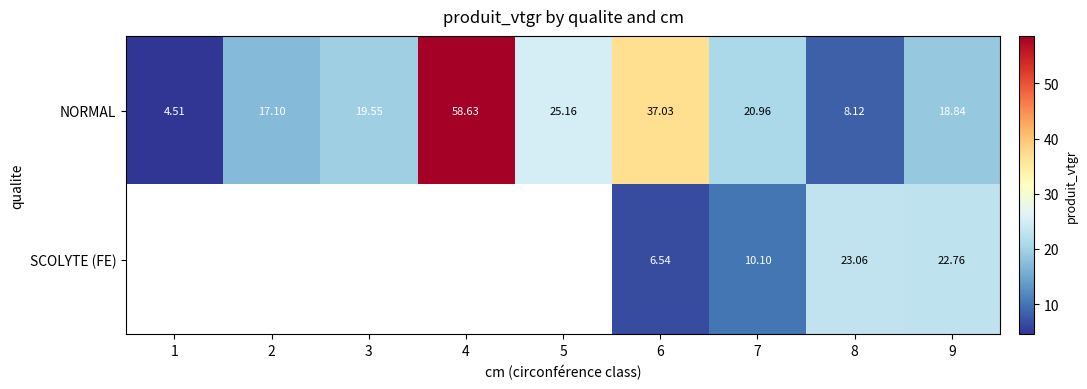

Which label corresponds to the largest value in the chart?

4